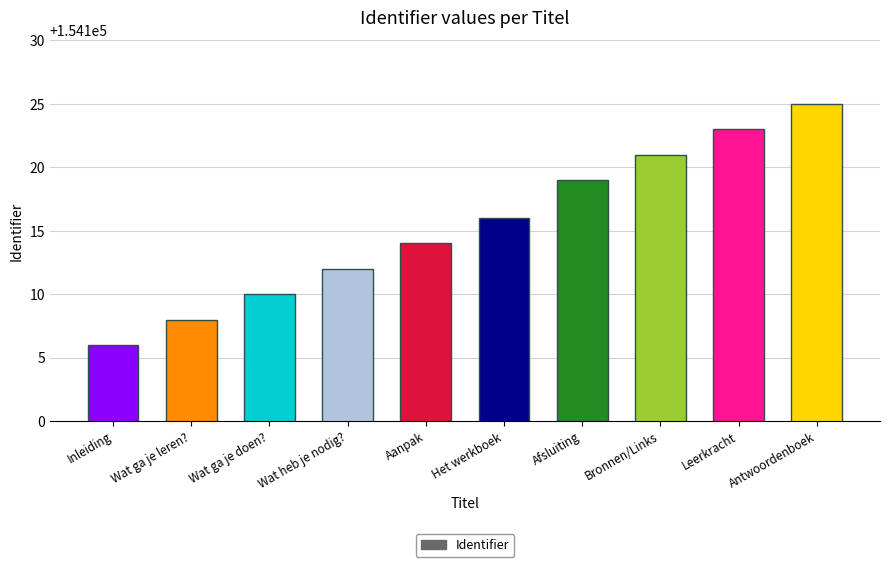

Between Leerkracht and Wat heb je nodig?, which is larger?

Leerkracht